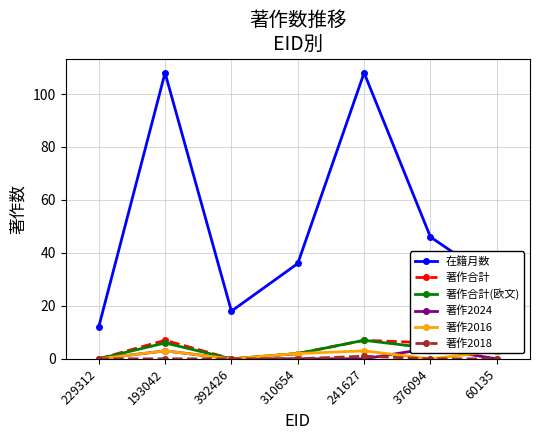

Rank the series at 392426 from highest to lowest value.

在籍月数, 著作合計, 著作合計(欧文), 著作2024, 著作2016, 著作2018